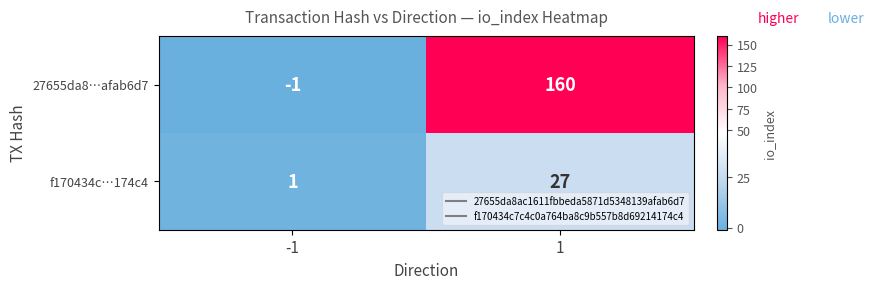

Is the value of f170434c…174c4 at -1 greater than the value of 27655da8…afab6d7 at 1?

No